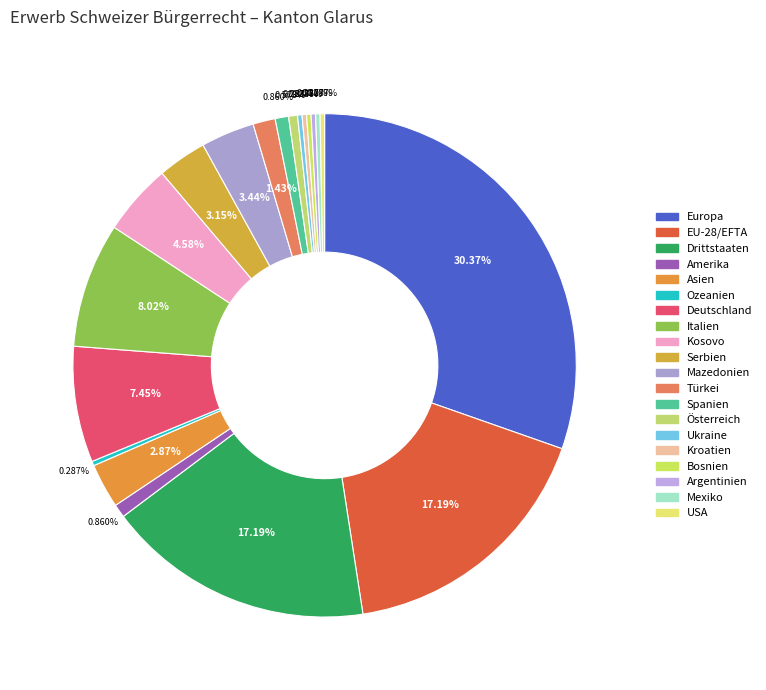

To the nearest percent, what portion does Italien represent?

8%